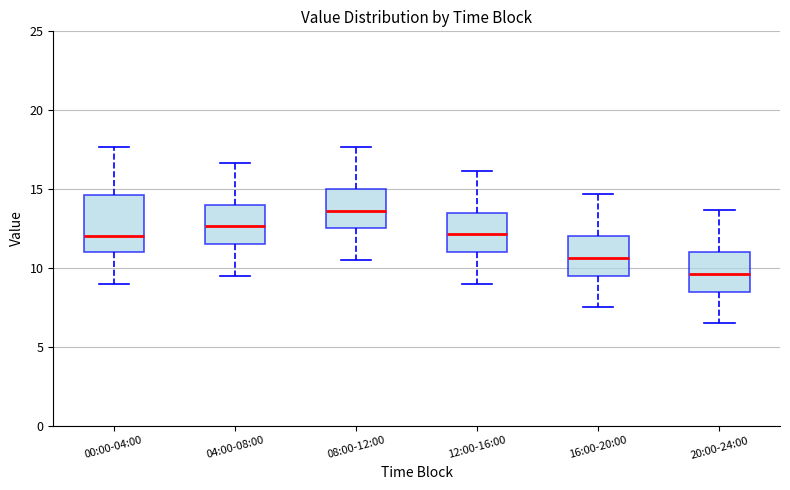

Which box's median line is the highest?

08:00-12:00